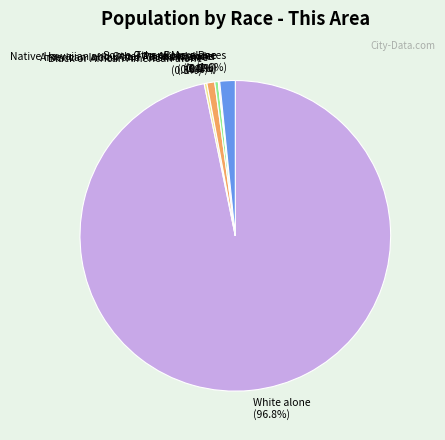

Which has a higher value, Some Other Race alone or American Indian and Alaska Native?

American Indian and Alaska Native